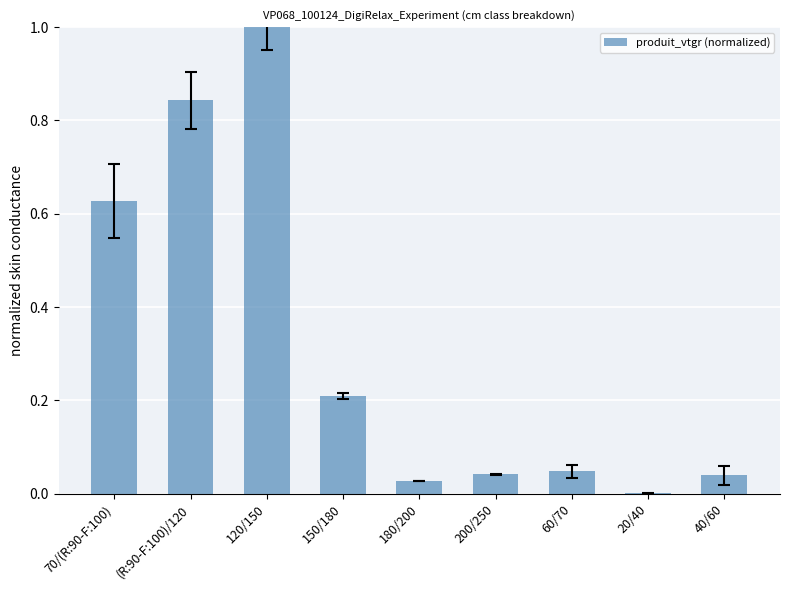

Is it true that the value at 40/60 is 0.0?

True